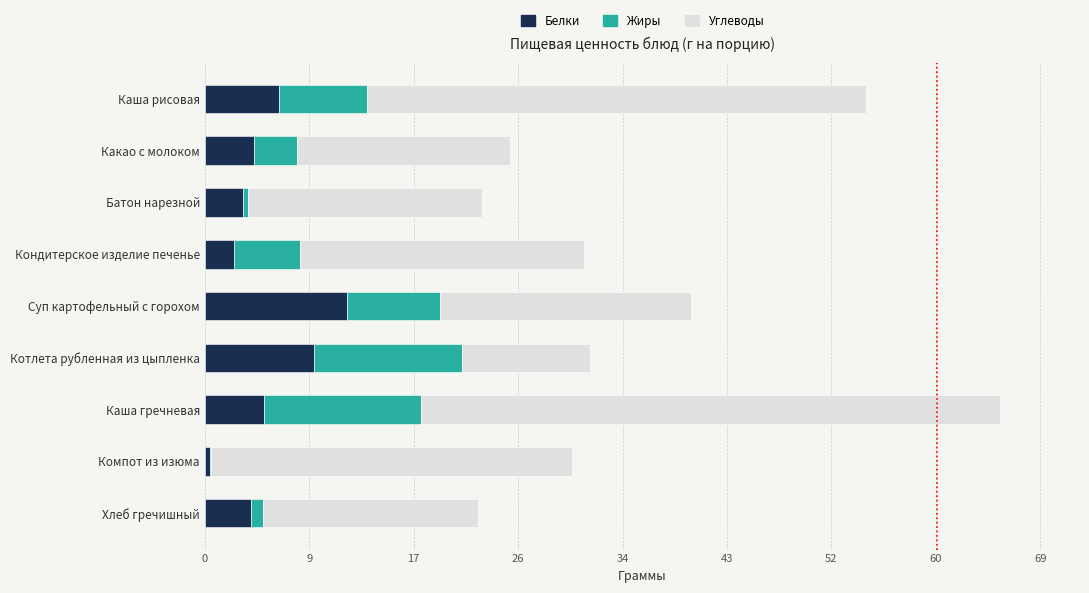

At which category is the sum across all series the highest?

Каша гречневая